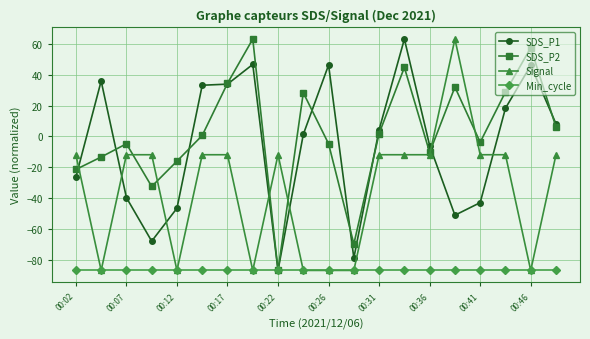

Which series has the largest total across all categories?

SDS_P2